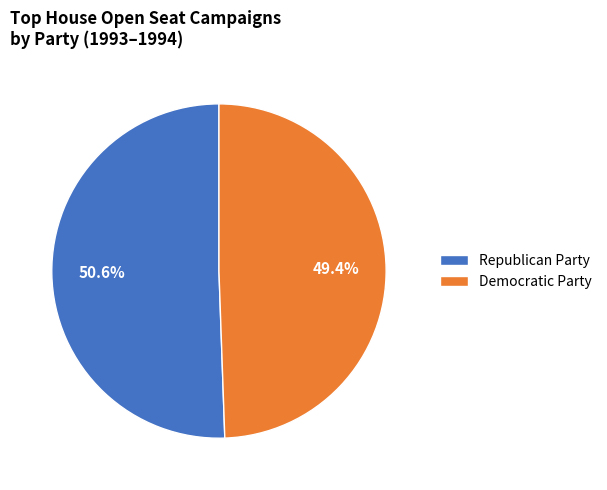

What is the largest slice in the pie chart?

Republican Party